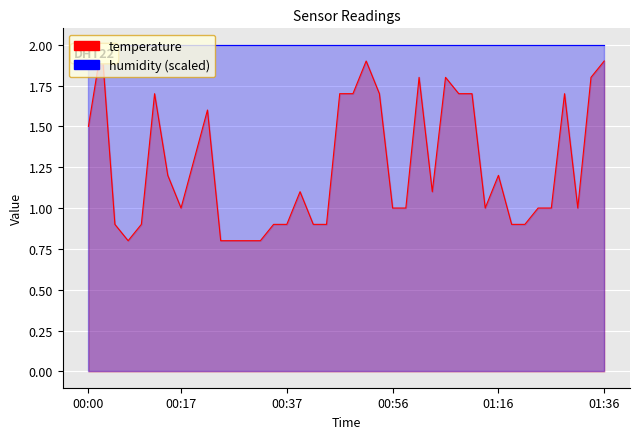

What is the change in value from 2022-11-20T00:00:52 to 2022-11-20T00:49:30?

+0.2